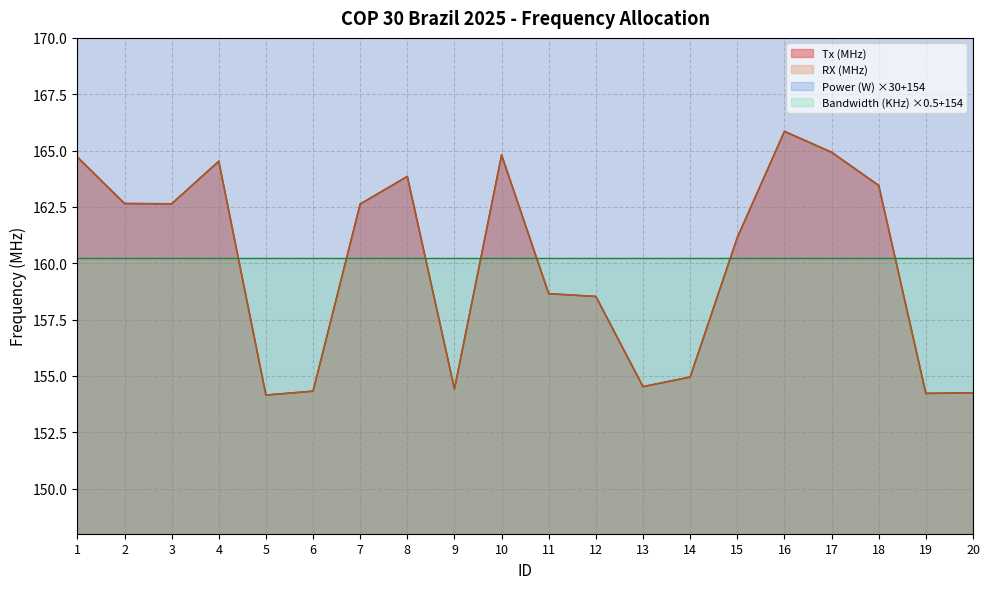

Which series has the largest range (max minus min)?

Tx (MHz)